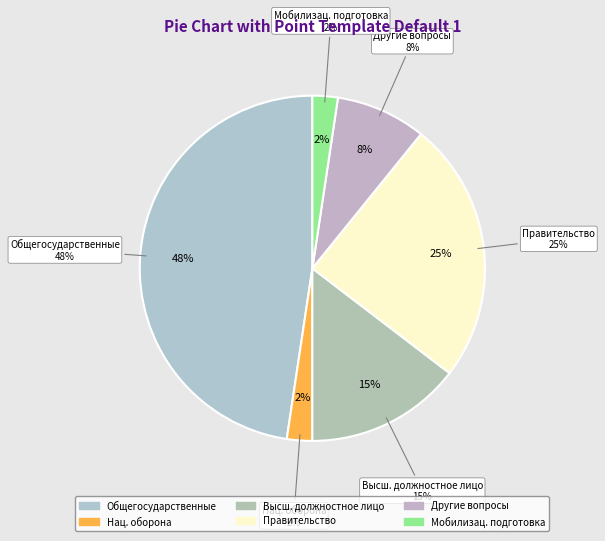

Rank the categories by value from highest to lowest.

ОБЩЕГОСУДАРСТВЕННЫЕ ВОПРОСЫ, Функционирование Правительства, Функционирование высшего должностного лица, Другие общегосударственные вопросы, НАЦИОНАЛЬНАЯ ОБОРОНА, Мобилизационная и вневойсковая подготовка